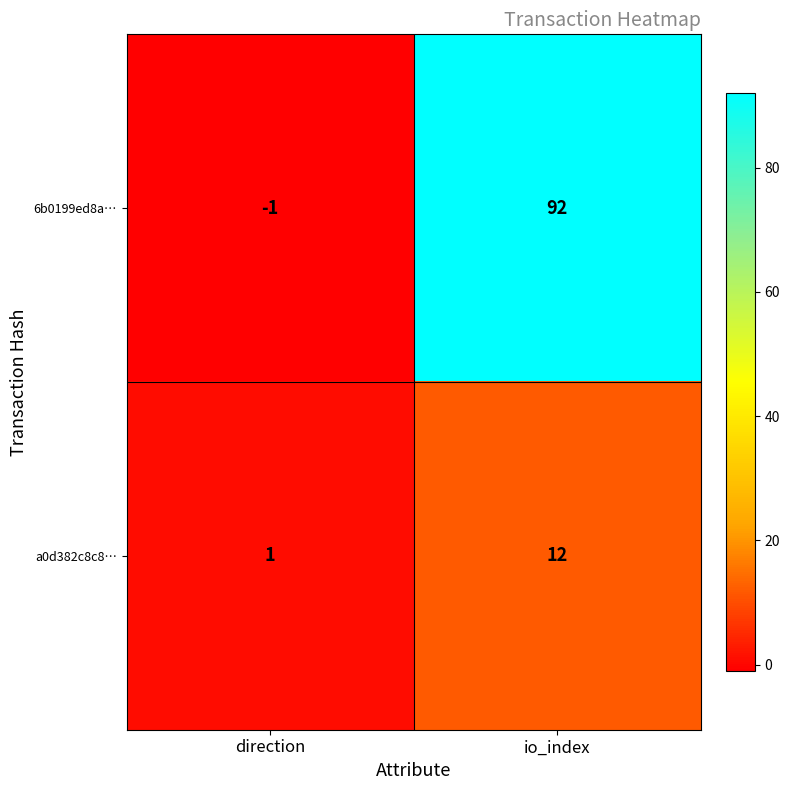

Which series has the largest range (max minus min)?

6b0199ed8a…